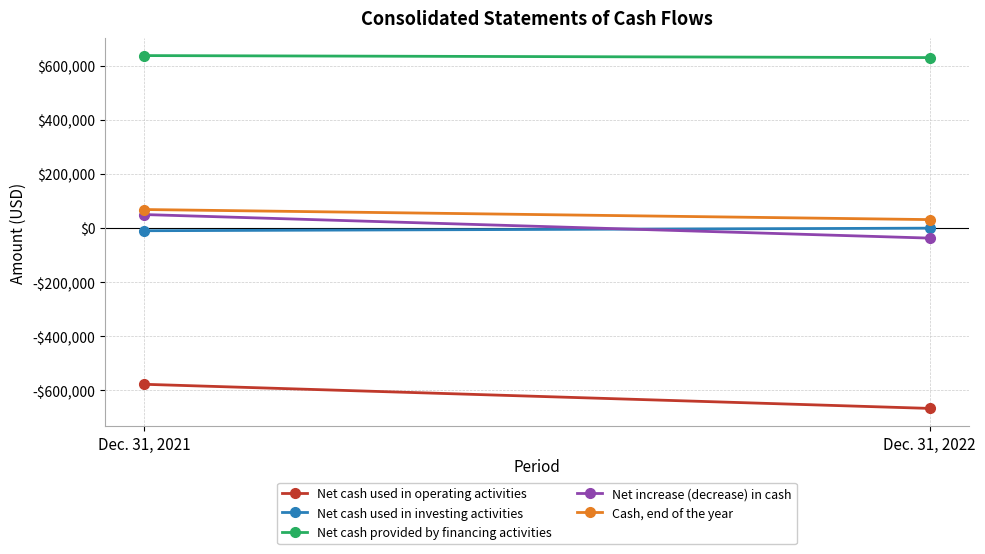

How many Net increase (decrease) in cash values are between -37253 and 49761?

2